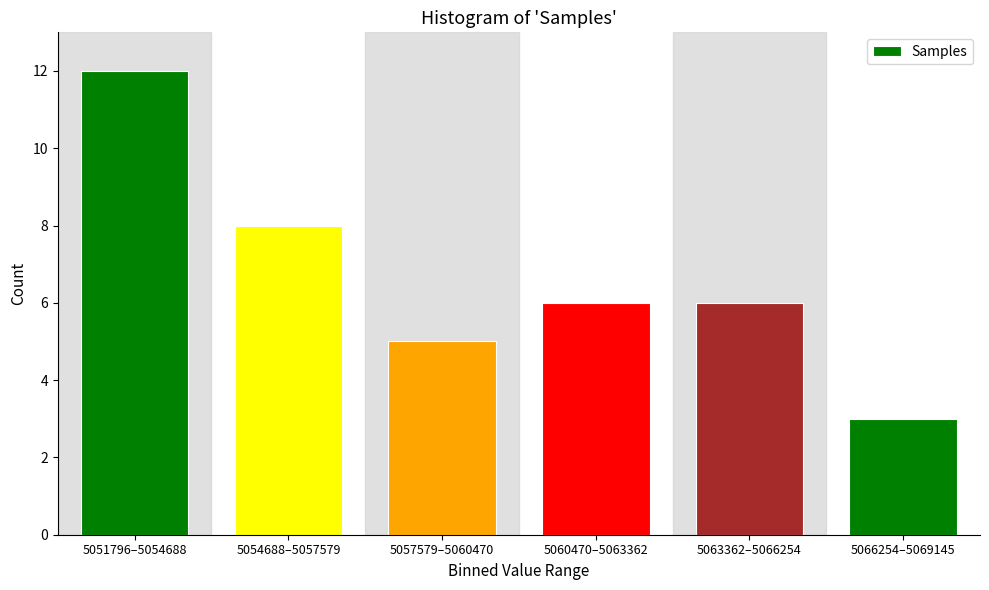

Reading right to left, list all the values displayed in this chart.

5066254–5069145=3	5063362–5066254=6	5060470–5063362=6	5057579–5060470=5	5054688–5057579=8	5051796–5054688=12